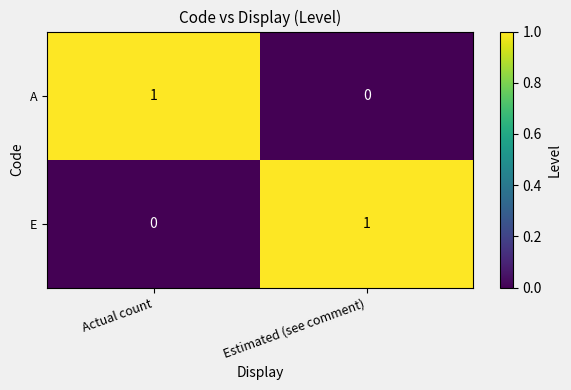

Which category has the lowest value in the A series?

Estimated (see comment)